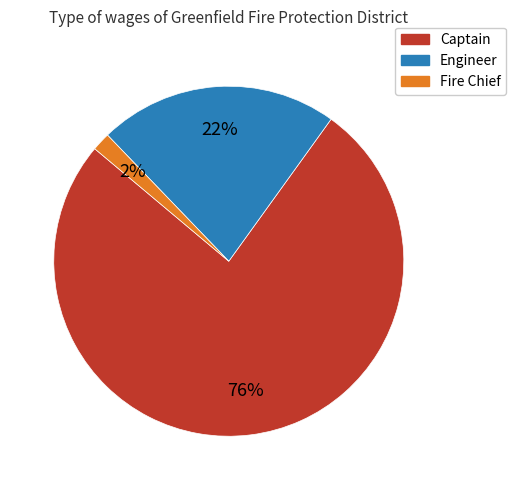

To the nearest percent, what is the combined percentage of Captain and Engineer?

98%